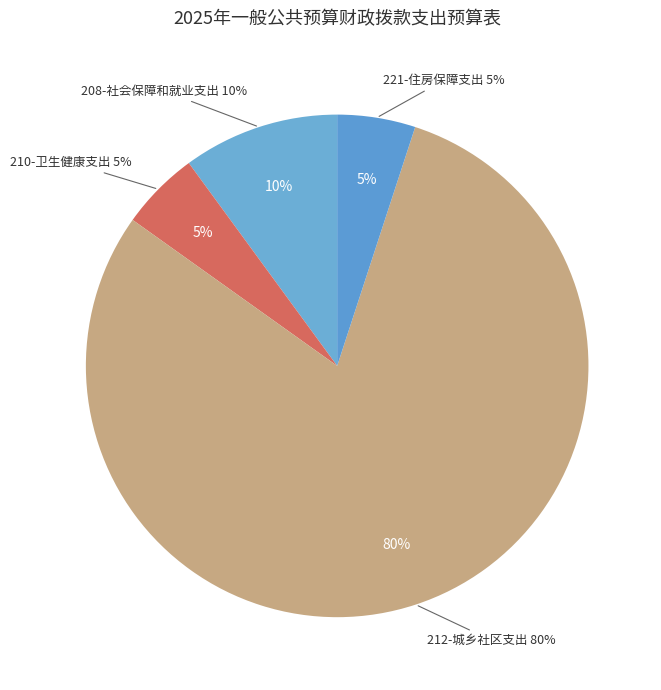

To the nearest percent, what is the difference between the 221-住房保障支出 and 208-社会保障和就业支出 slice percentages?

5%